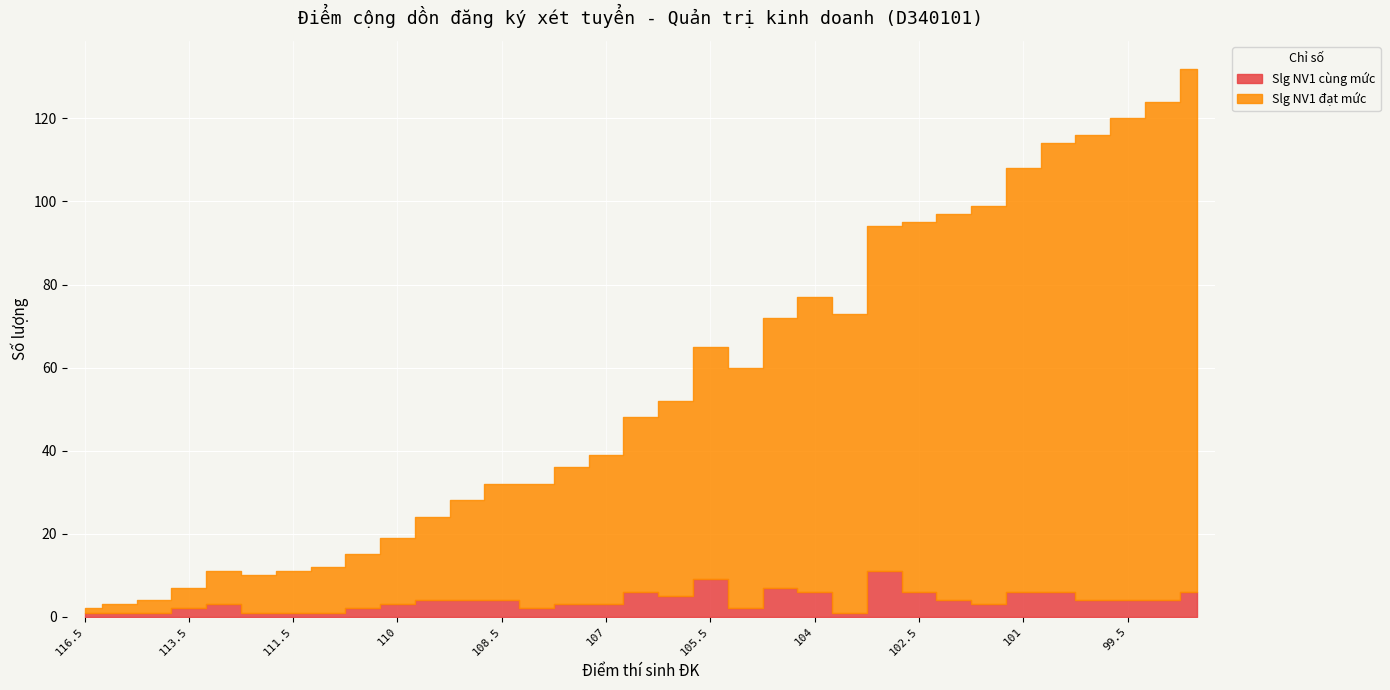

At which label is Slg NV1 cùng mức closest to 6?

106.5